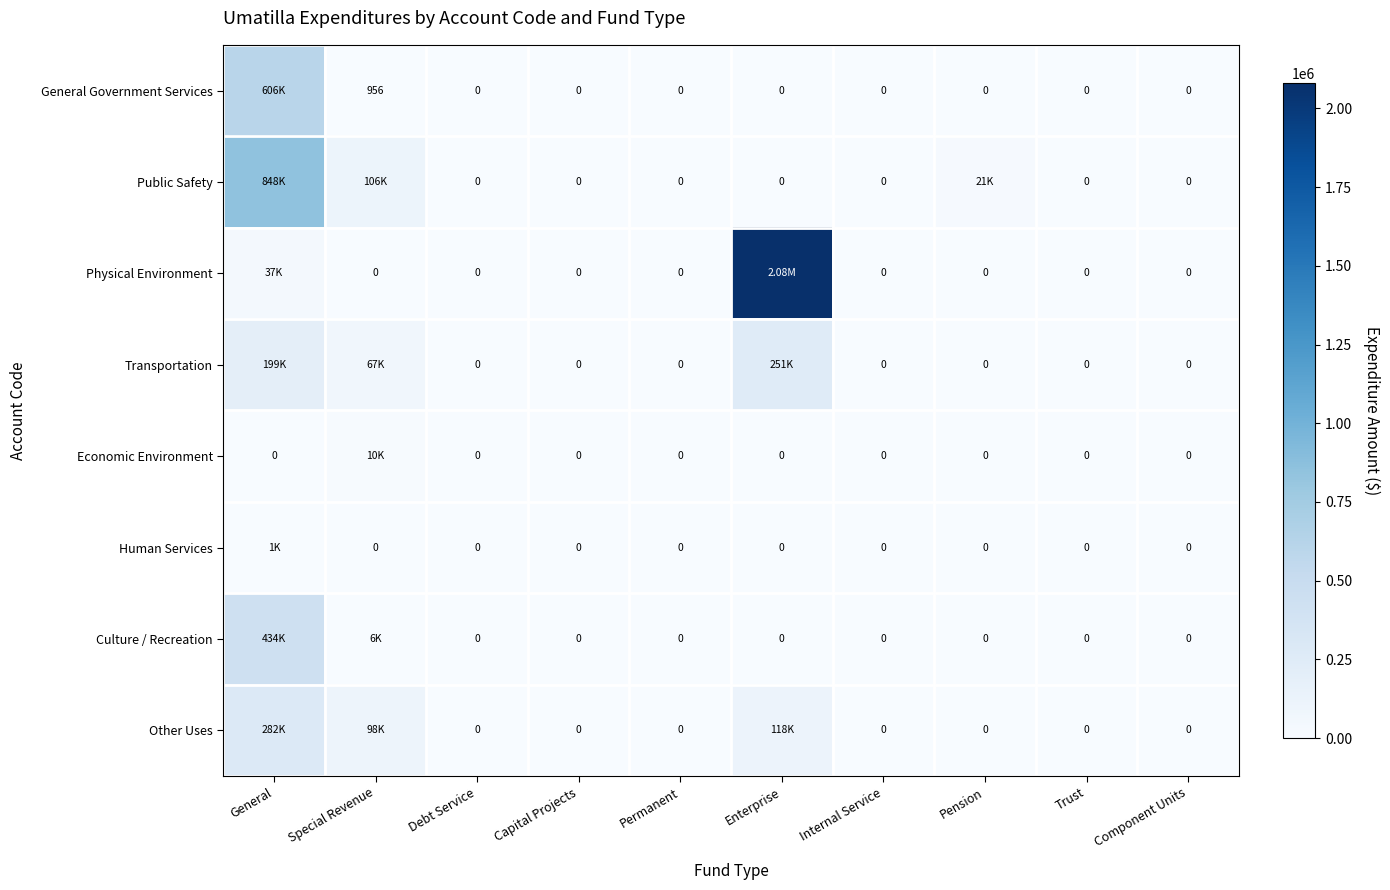

What is the maximum value for Human Services?

1018